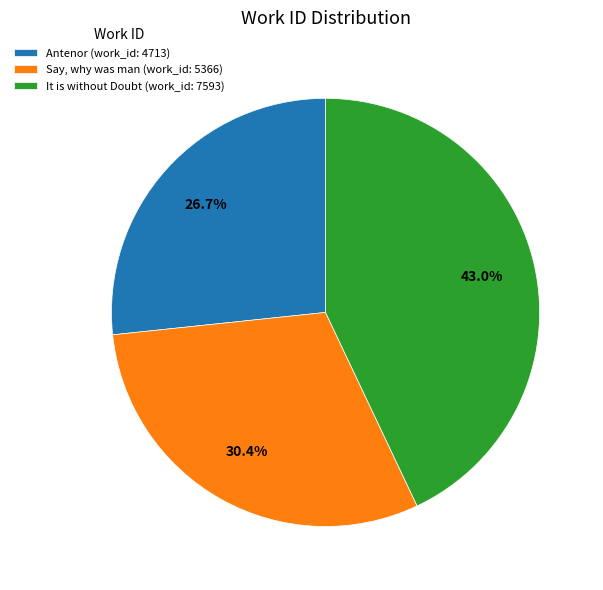

What percentage is NOT represented by Antenor (work_id: 4713)?

73.3%